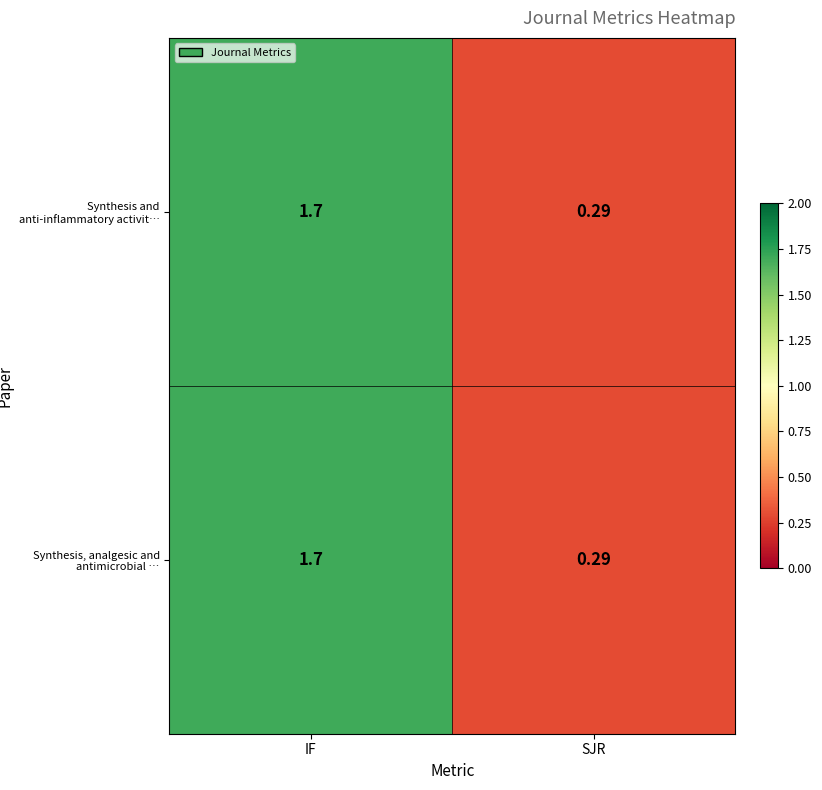

At which category is the sum across all series the highest?

IF